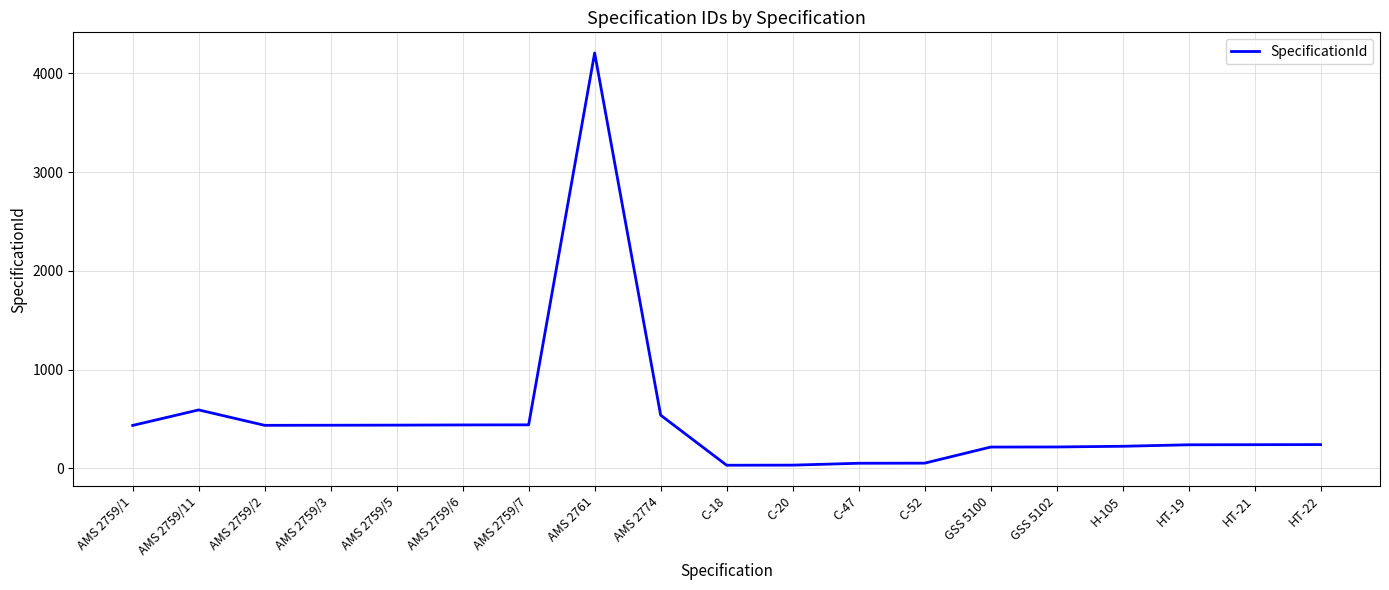

True or false: the data shows 110 at AMS 2774.

False